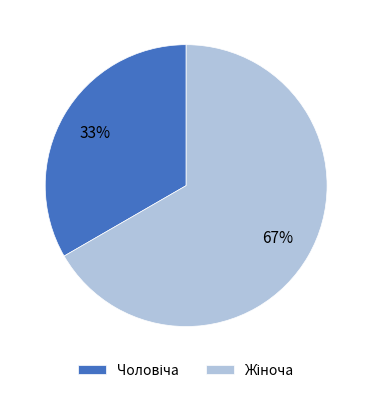

Does any single category account for the majority?

Yes